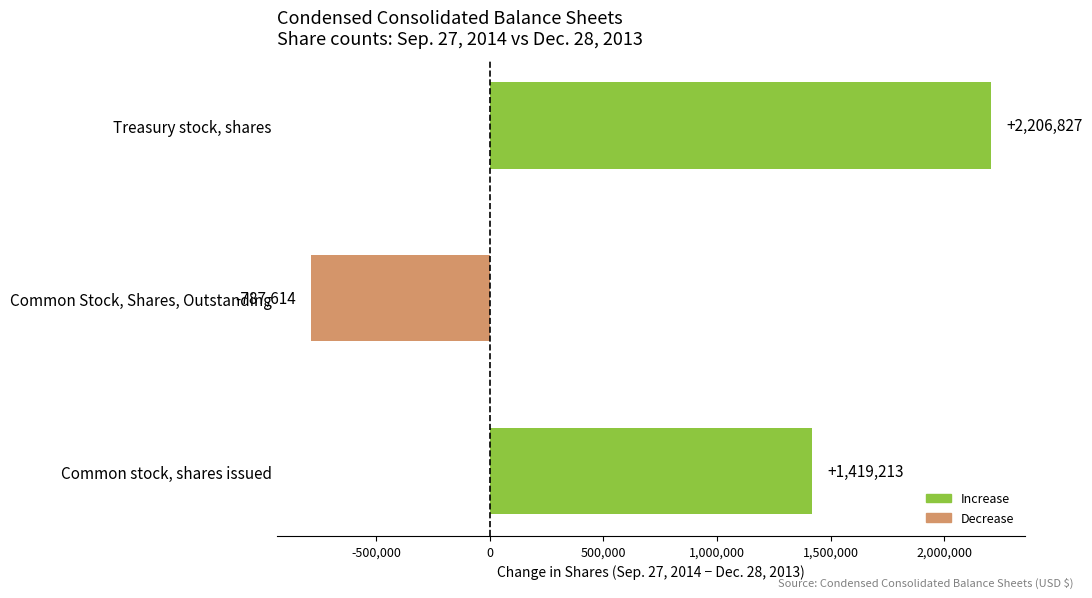

List the labels in order of value, smallest first.

Common Stock, Shares, Outstanding, Common stock, shares issued, Treasury stock, shares